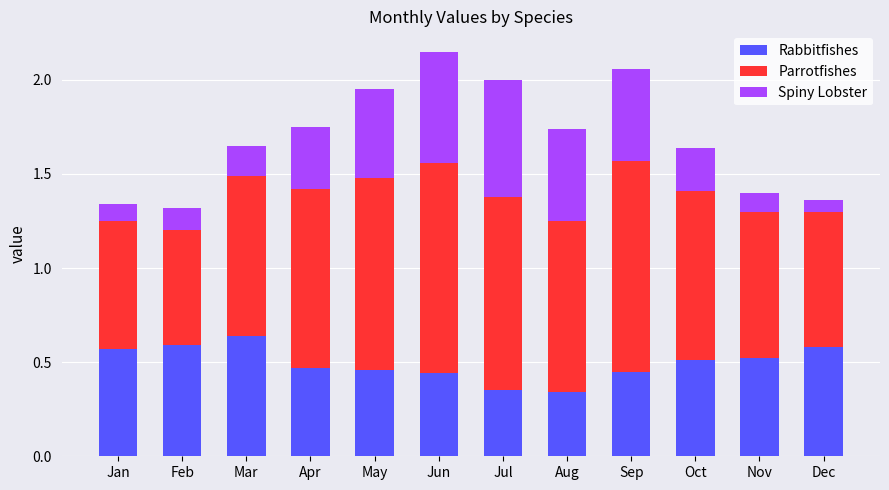

How many bars are there in total?

12